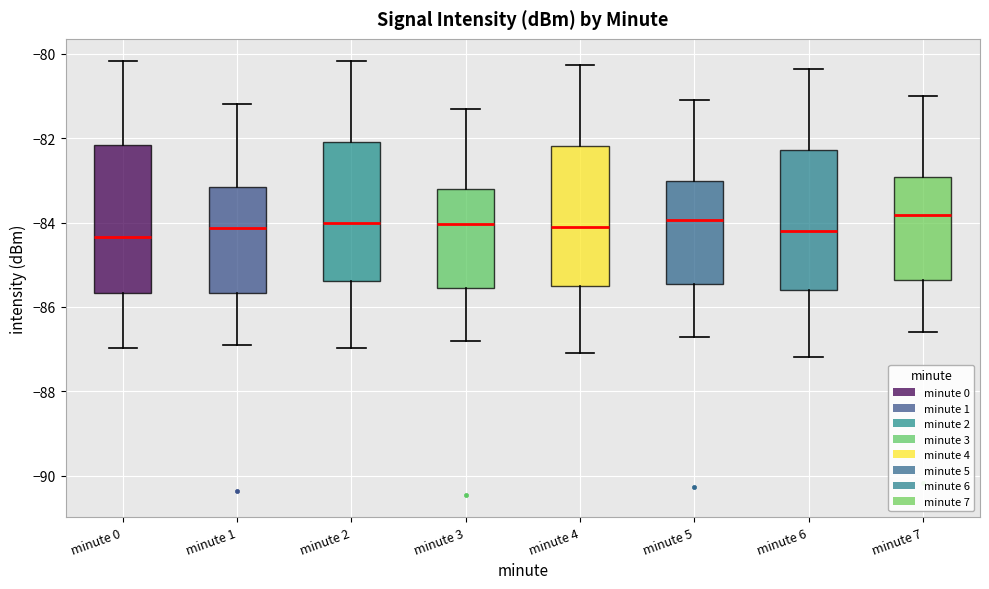

Where is the lower edge of the box for minute 5 on the y-axis? The values are not printed on the chart, so give them approximately, as read against the axis.

-85.4